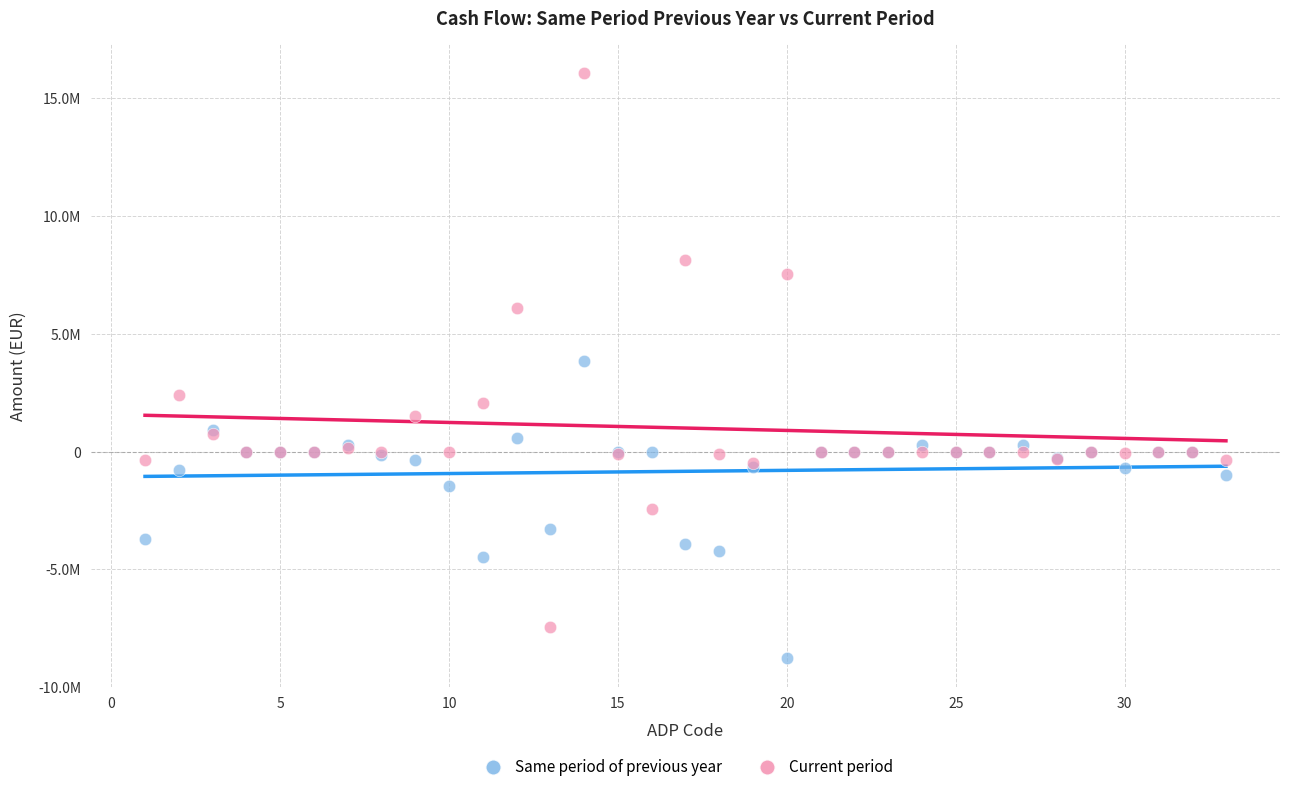

What are all the series names shown in the legend?

Same period of previous year, Current period